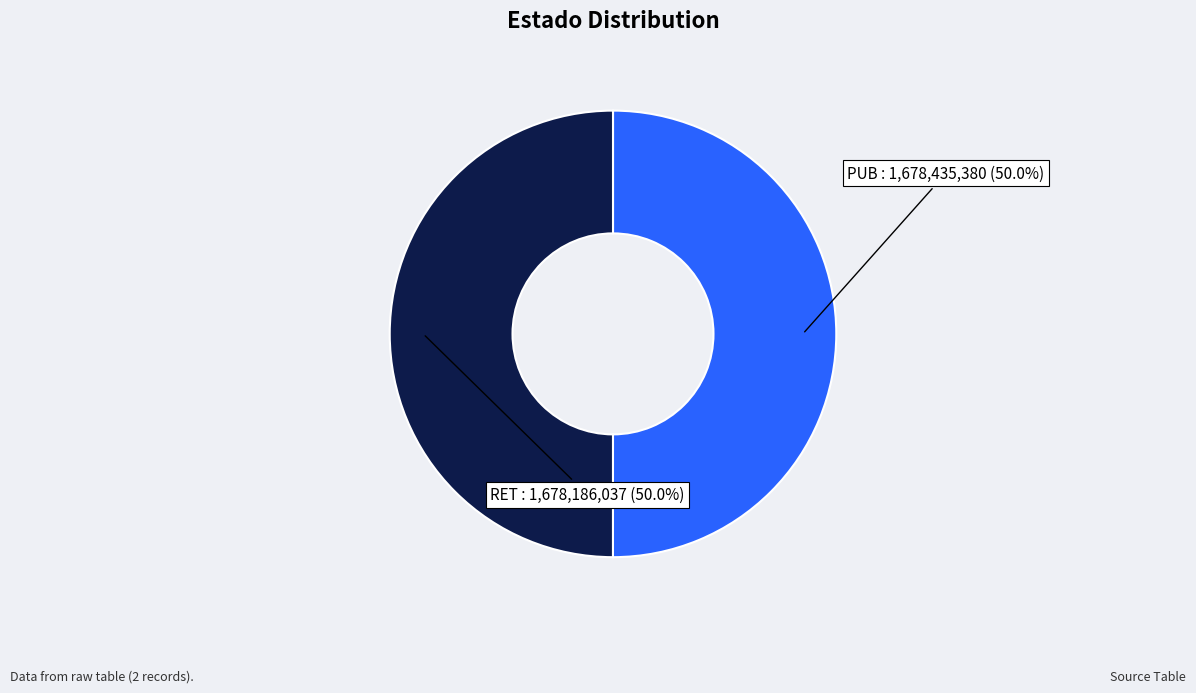

How many segments does this pie chart have?

2